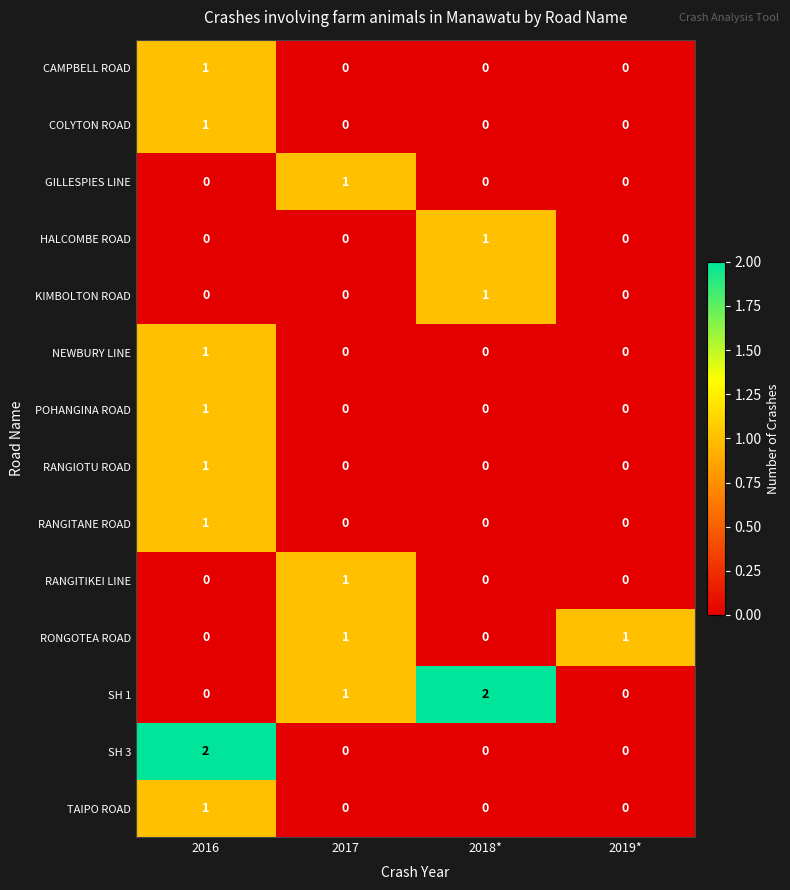

At which category is the sum across all series the highest?

2016